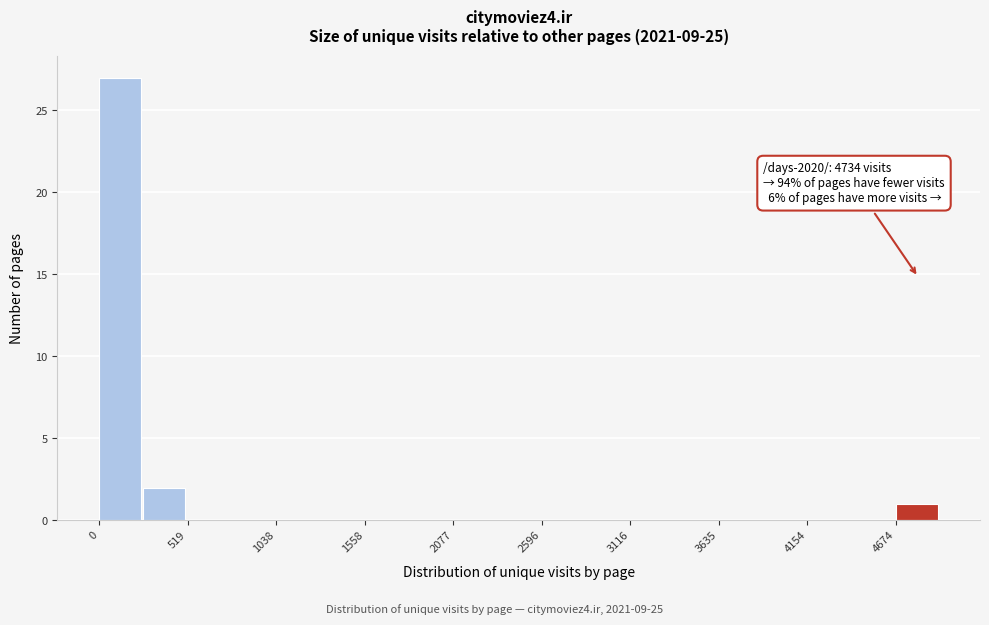

Read against the x-axis, roughly where is the centre of the tallest bar?

100